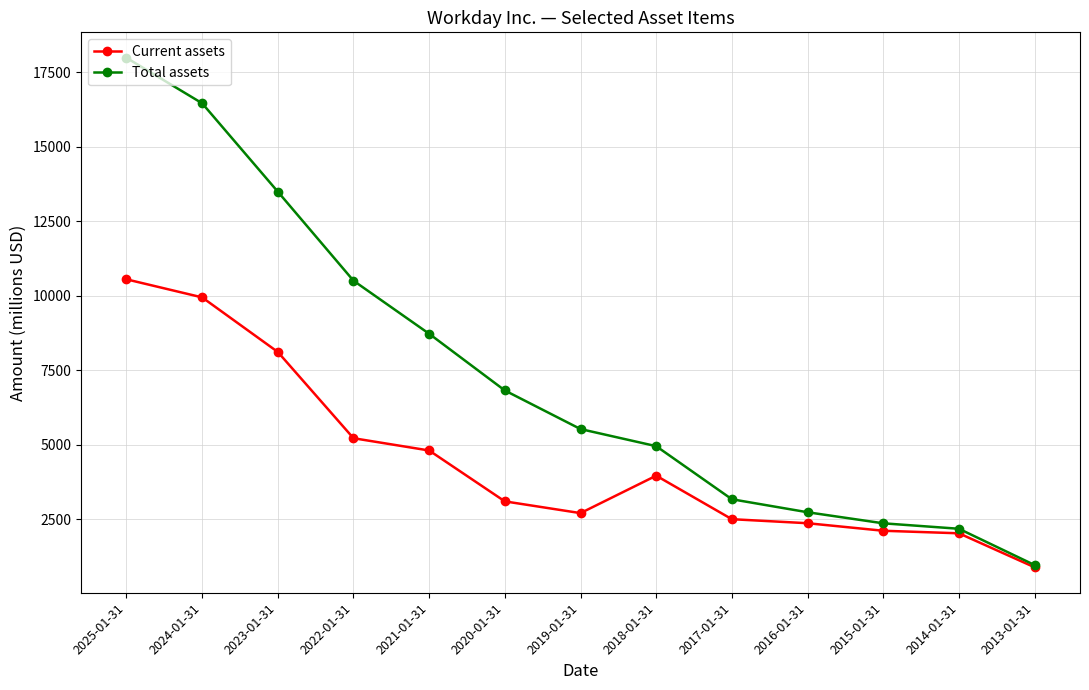

Where does the Current assets series first go above 3095?

2025-01-31